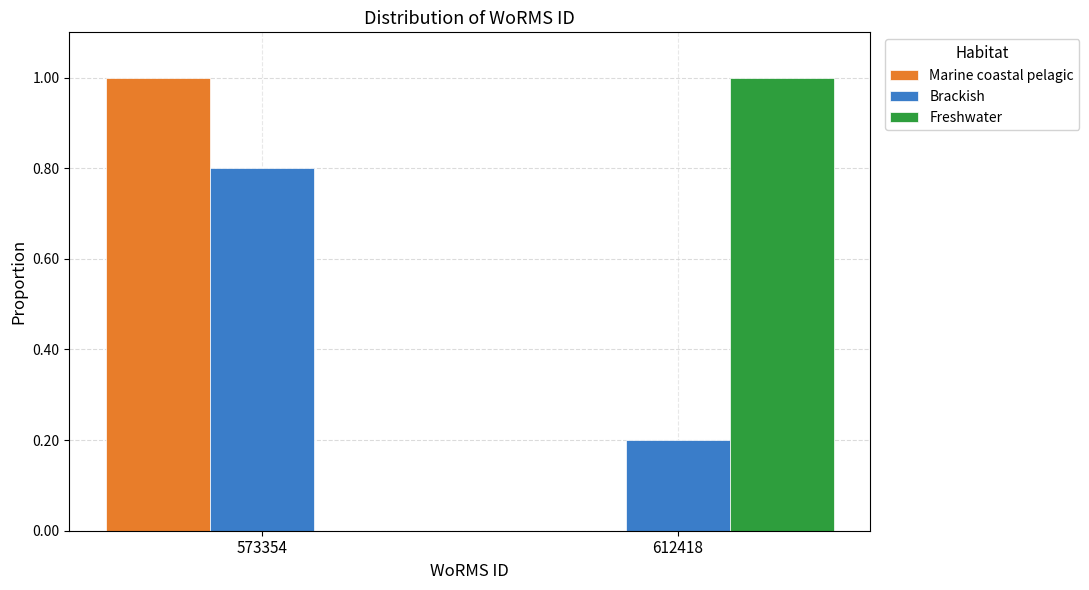

Reading left to right, list all the values displayed in this chart.

Marine coastal pelagic: 573354=1.0	612418=0.0
Brackish: 573354=0.8	612418=0.2
Freshwater: 573354=0.0	612418=1.0